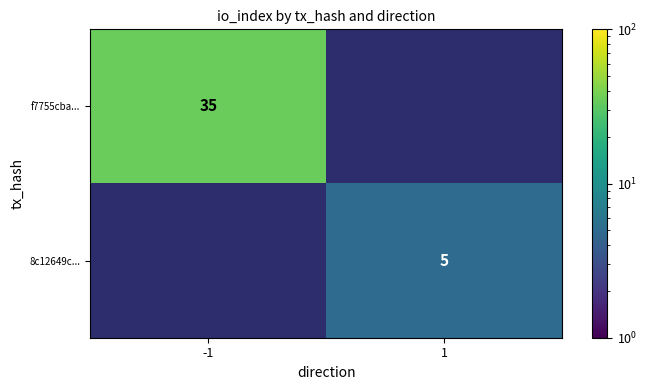

The value of f7755cba... at -1 is 35. True or false?

True